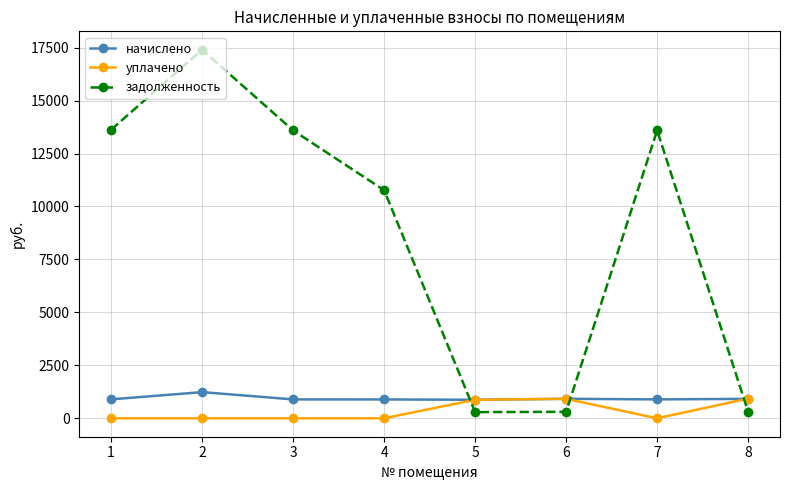

What is the value of the начислено point at the 1st from the left?

894.2